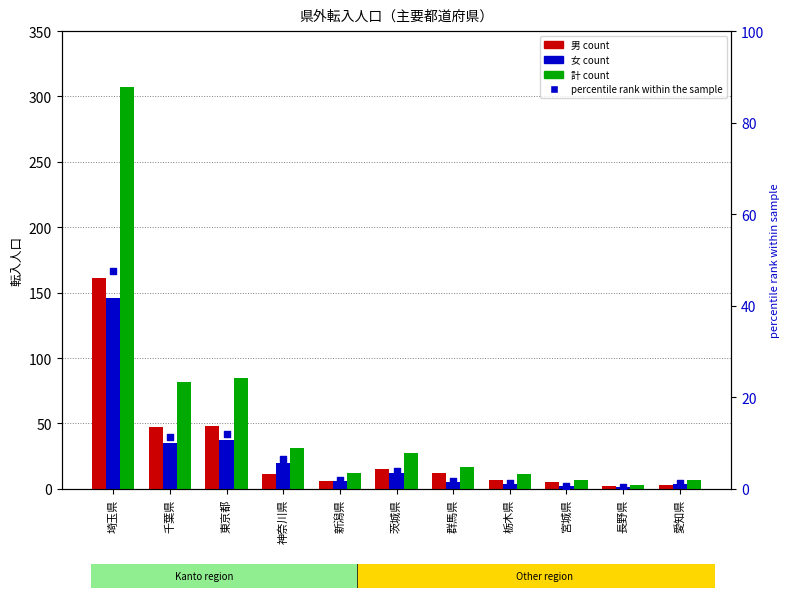

Which series has the largest total across all categories?

計